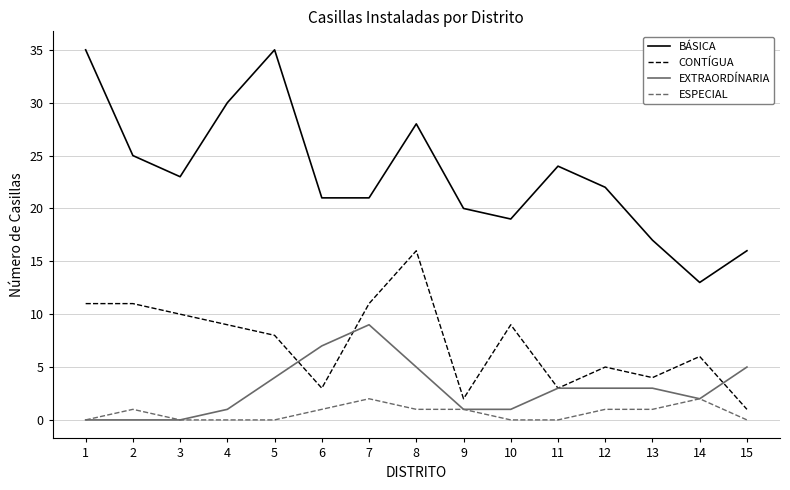

True or false: BÁSICA and ESPECIAL intersect in this chart.

False